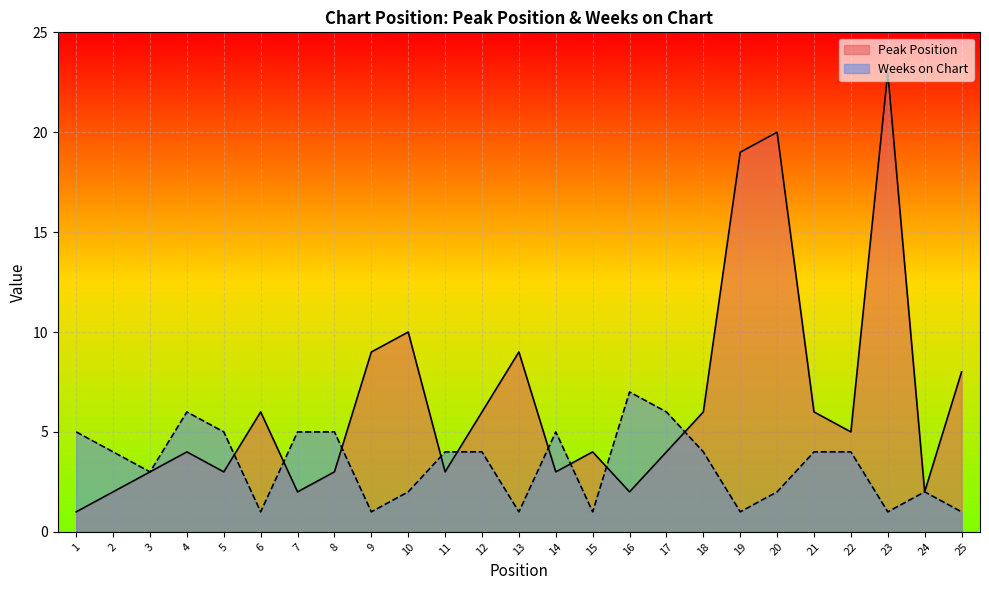

What are all the series names shown in the legend?

Peak Position, Weeks on Chart